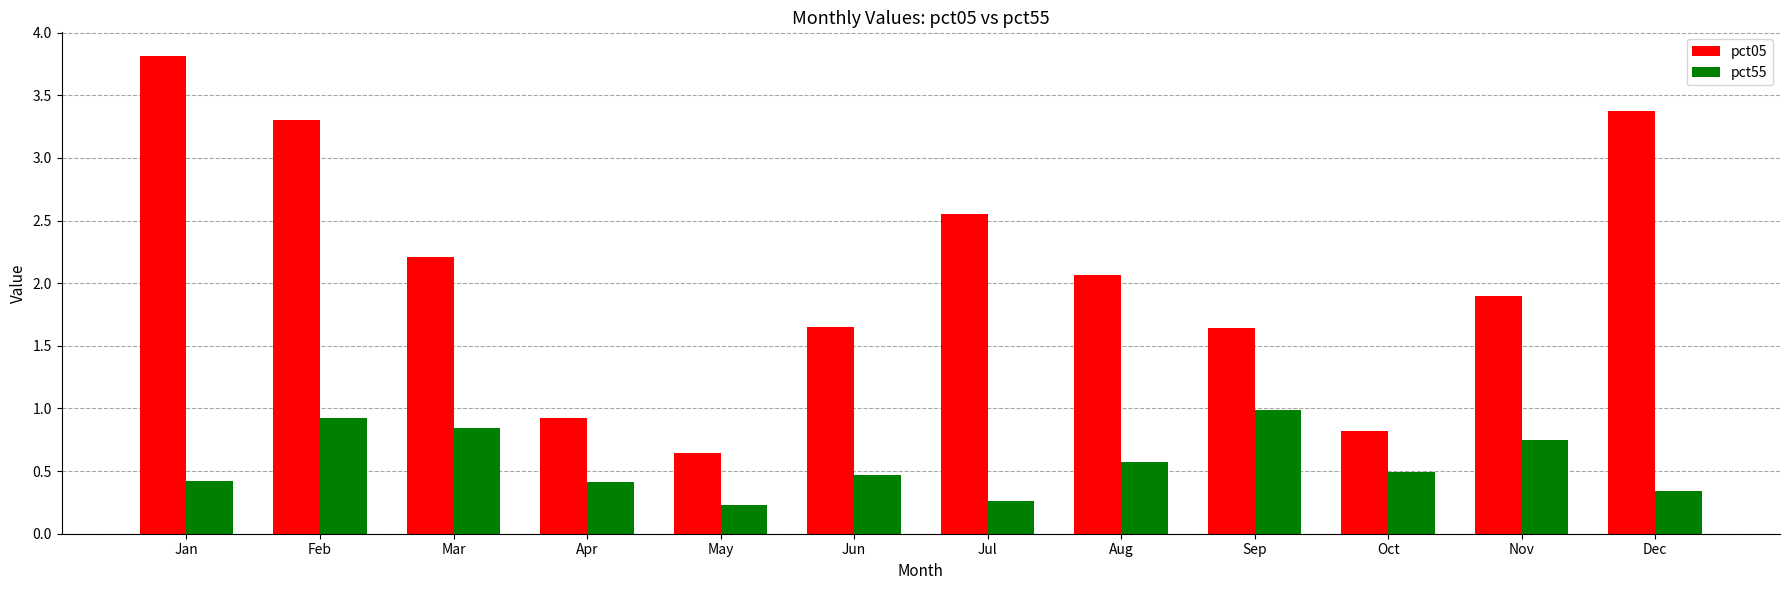

What is the difference between the highest and lowest values at Feb?

2.4